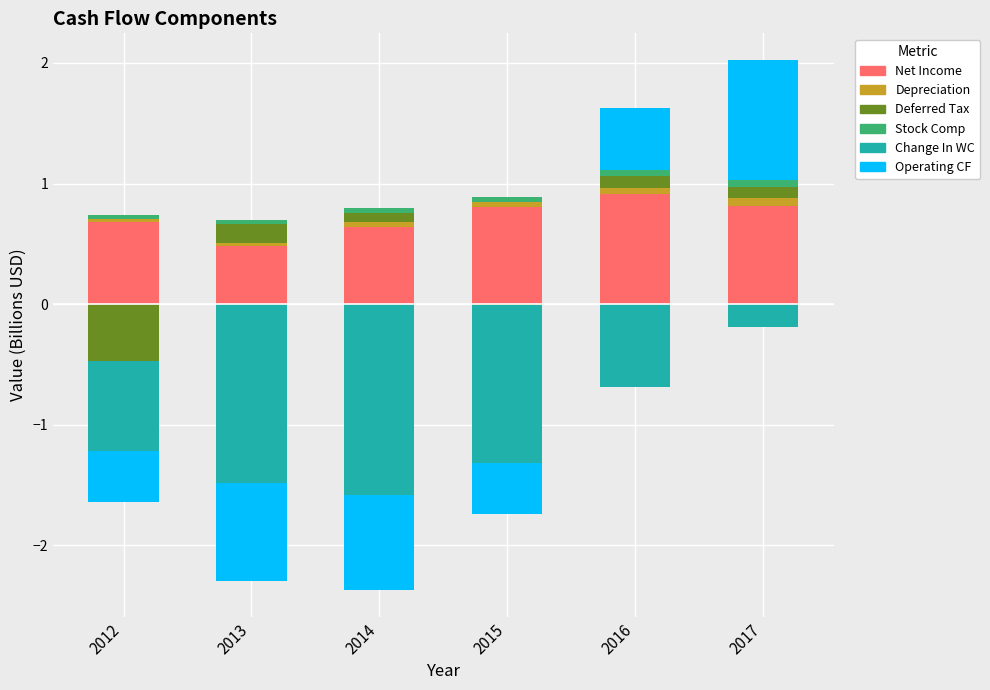

What is the maximum value shown in the chart?

1.0